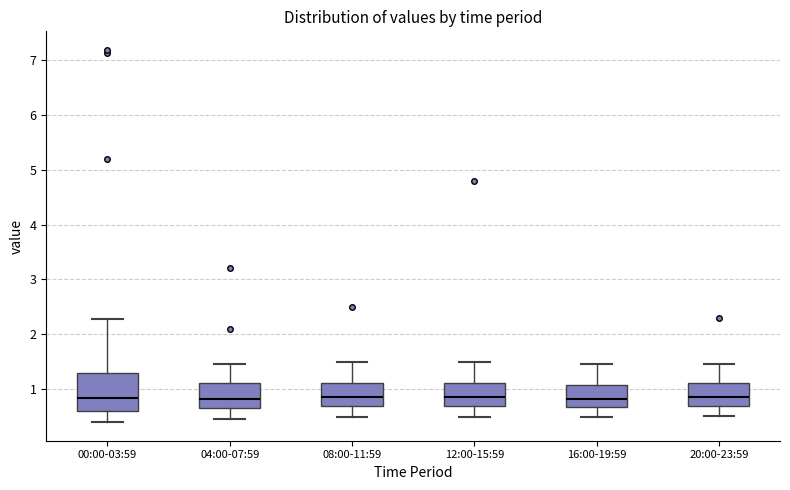

Comparing the boxes themselves (not the whiskers), which one is the tallest?

00:00-03:59